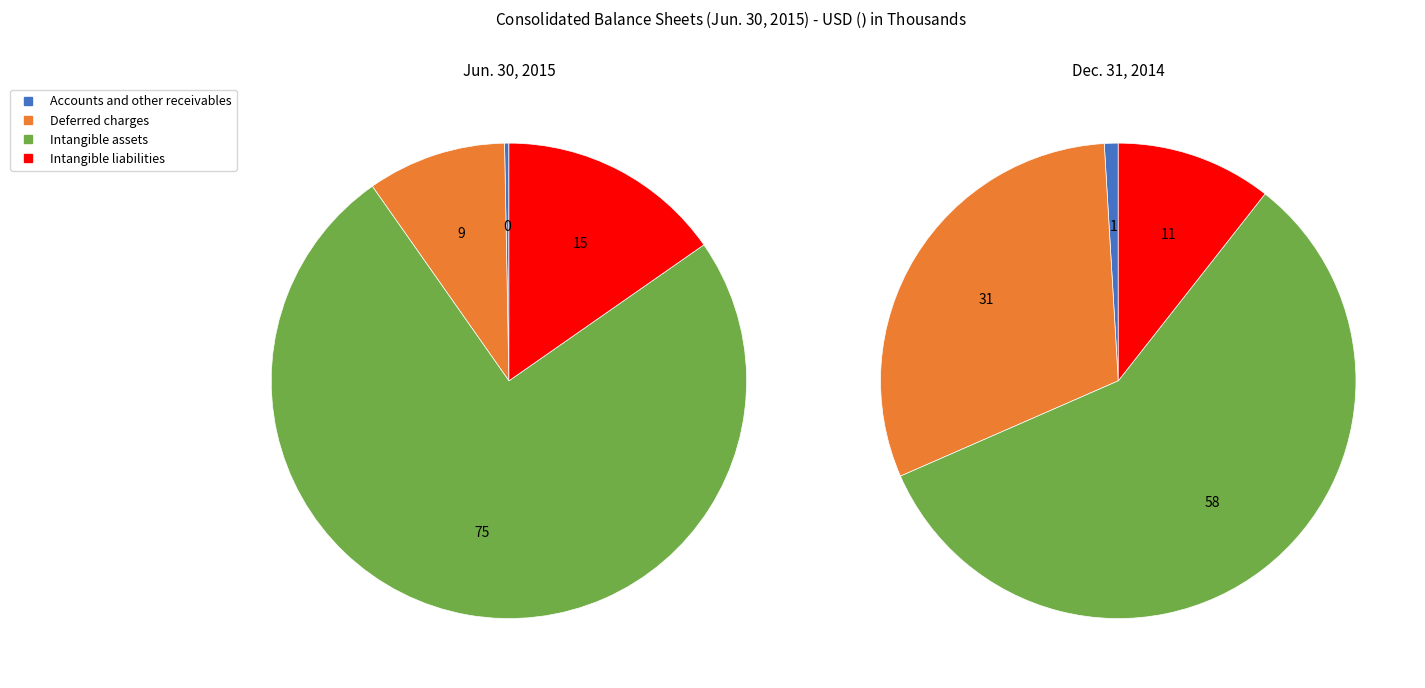

Rank the categories by value from highest to lowest.

Intangible assets, Intangible liabilities, Deferred charges, Accounts and other receivables